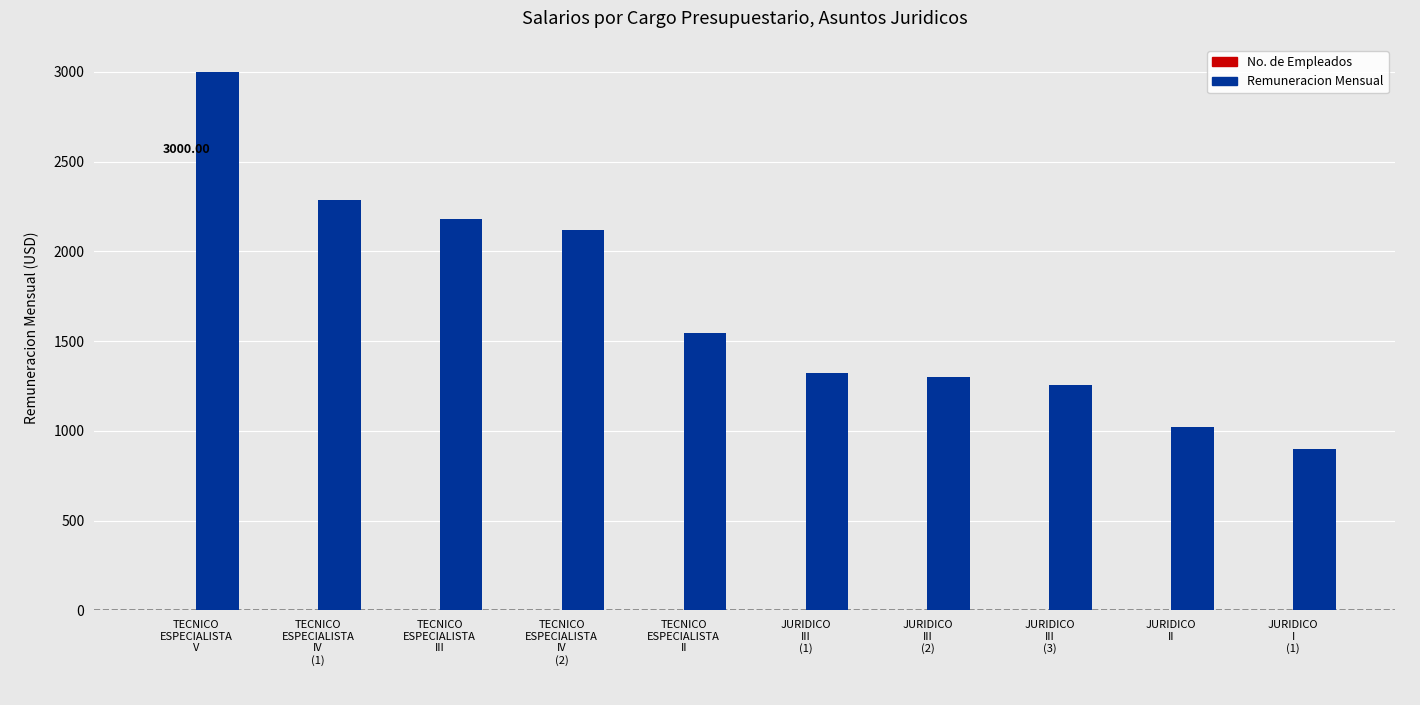

What is the sum of all Remuneracion Mensual values?

16929.1